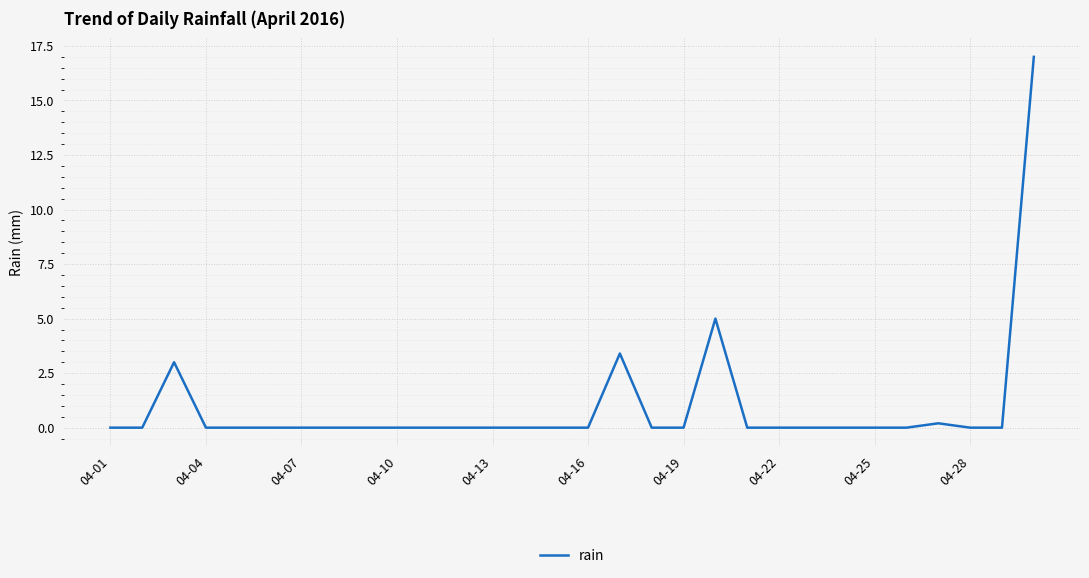

What is the maximum value shown in the chart?

17.0